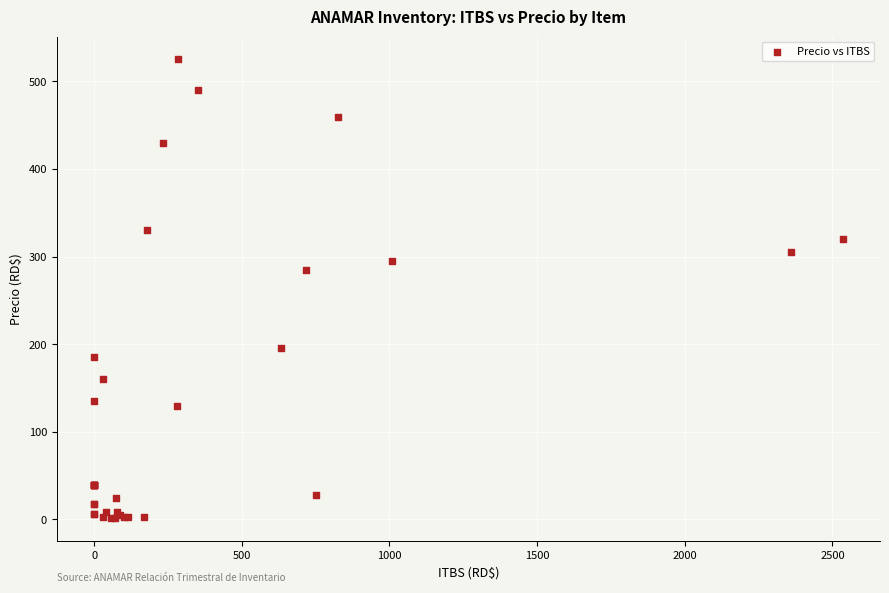

What Y value in the scatter plot is closest to 263?

285.0